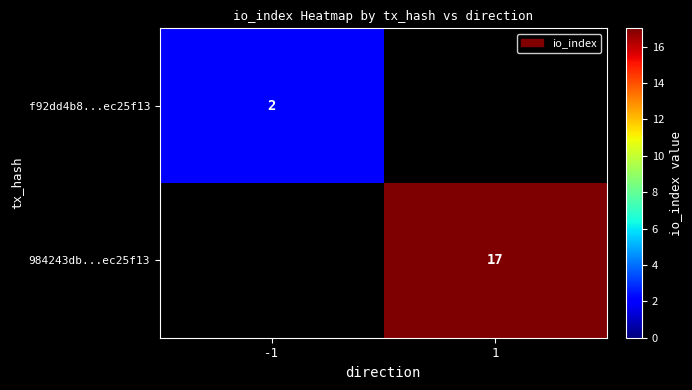

Is the value of 984243db...ec25f13 at 1 greater than the value of f92dd4b8...ec25f13 at -1?

Yes